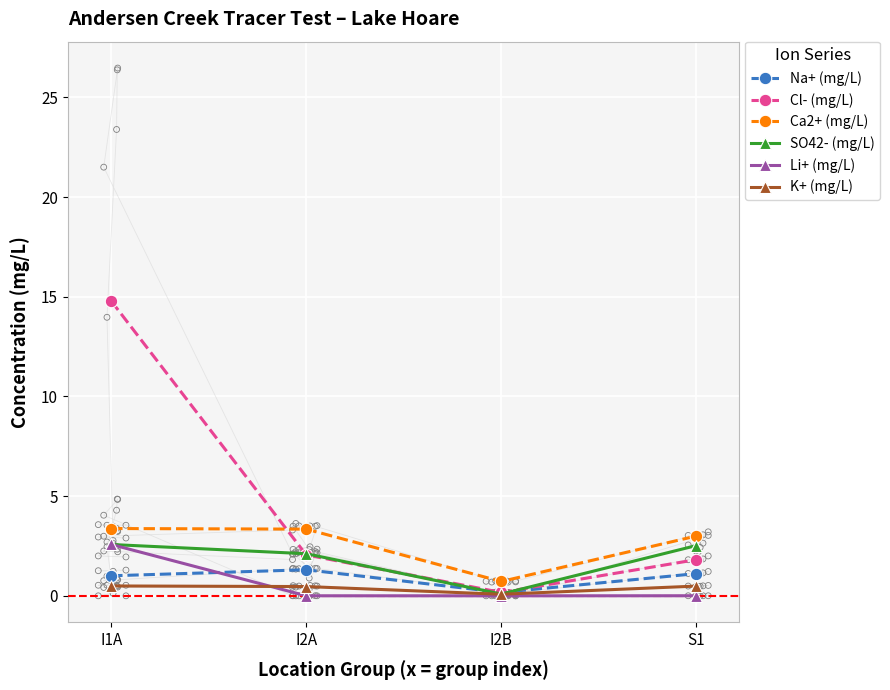

Is the value of SO42- (mg/L) at S1 greater than the value of Li+ (mg/L) at I1A?

No